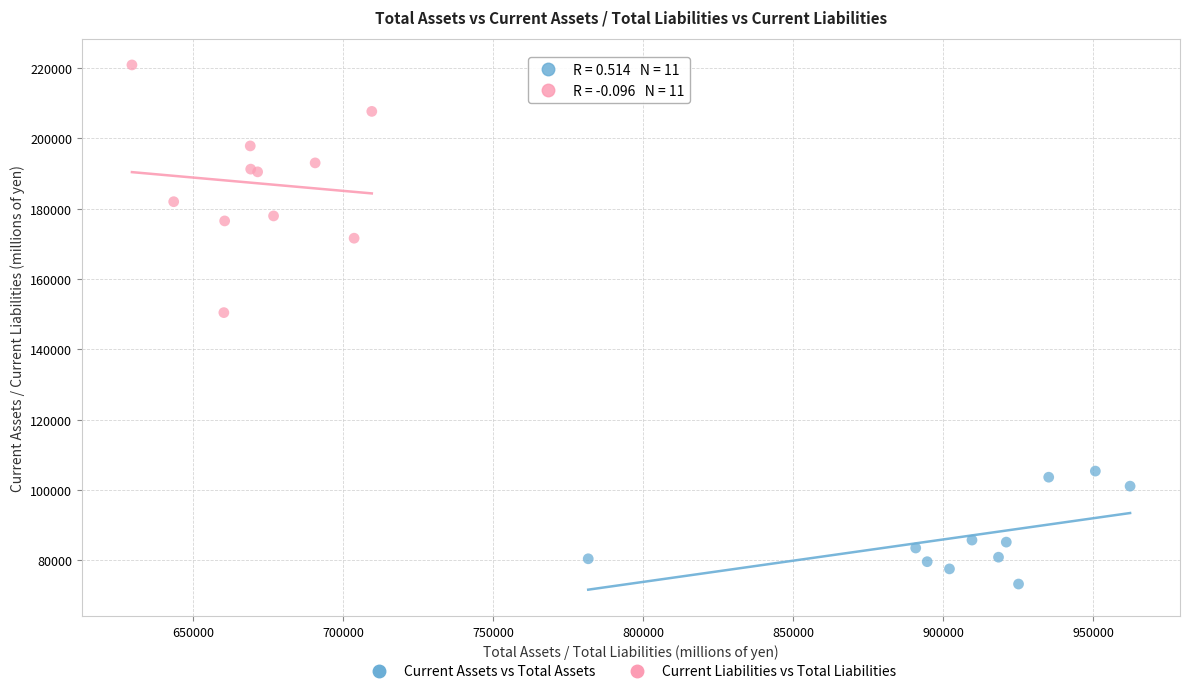

Which series has the widest spread of Y values?

Current Liabilities vs Total Liabilities